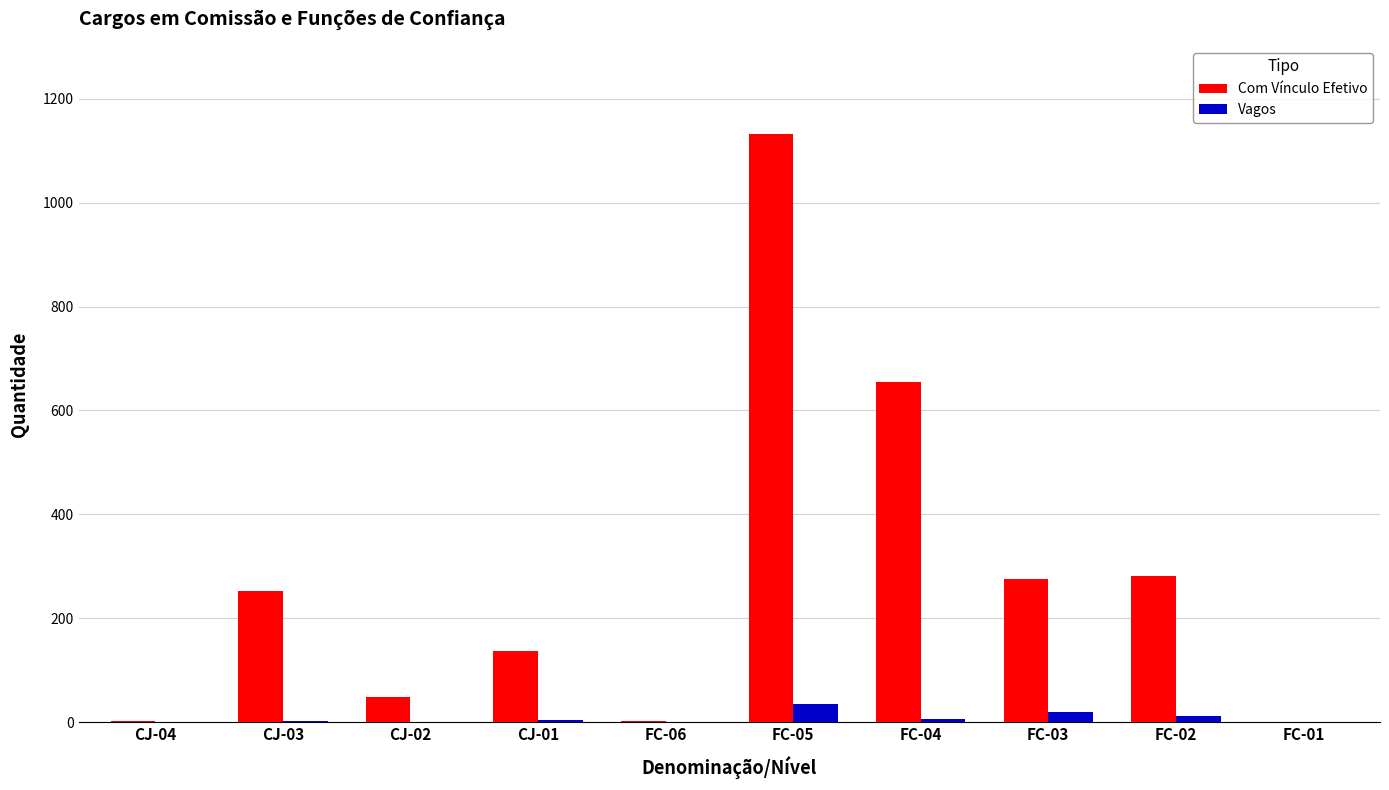

Are the bars grouped side by side (vs. stacked)?

Yes